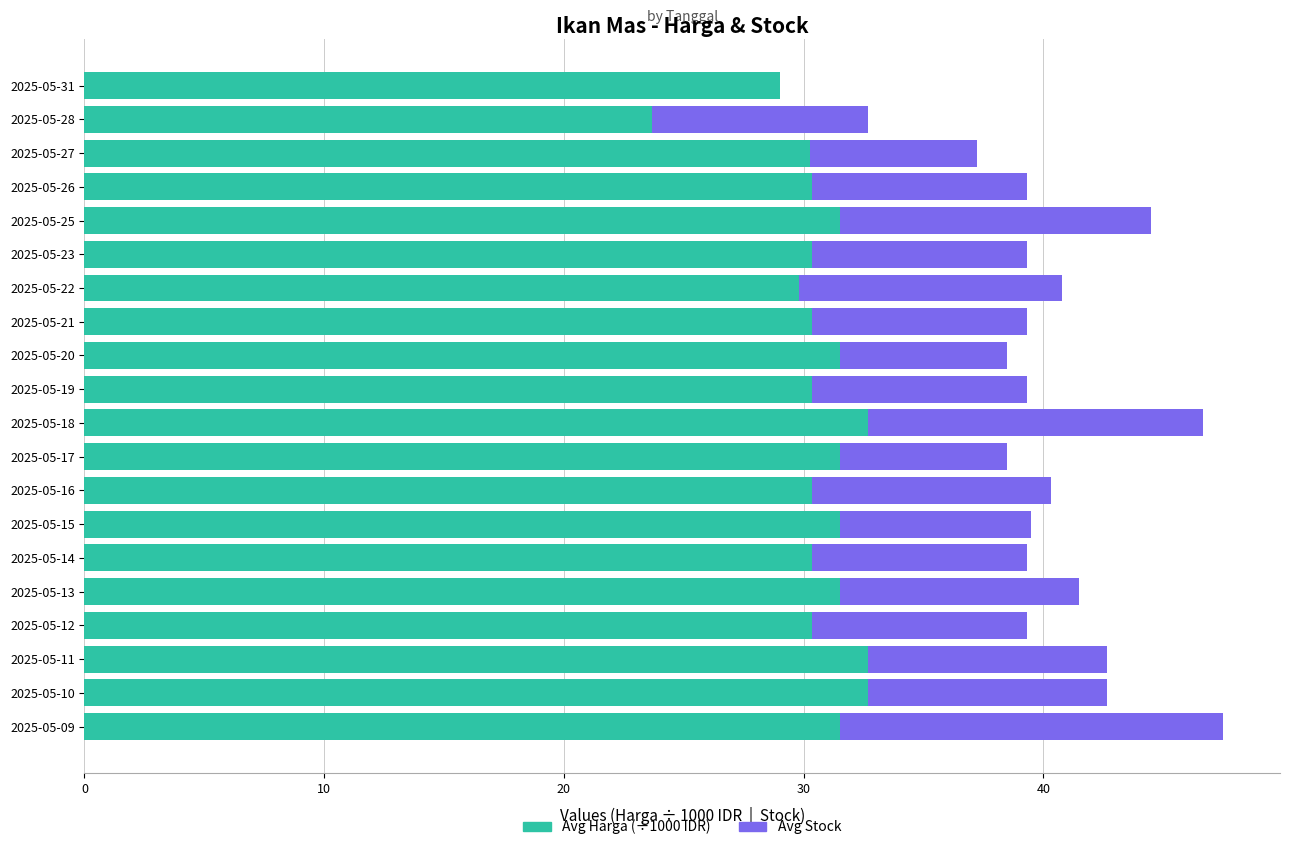

The Avg Harga (÷1000 IDR) series shows 30.3 at 2025-05-19. True or false?

True